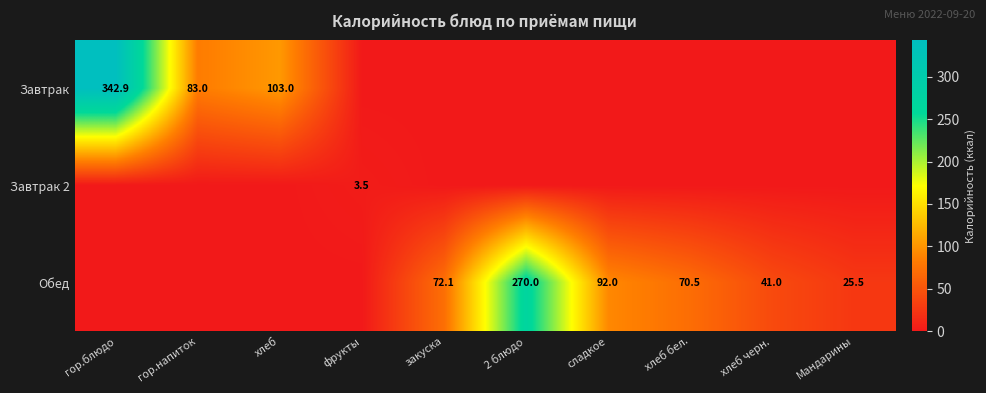

True or false: Обед has a value of 92.0 at сладкое.

True